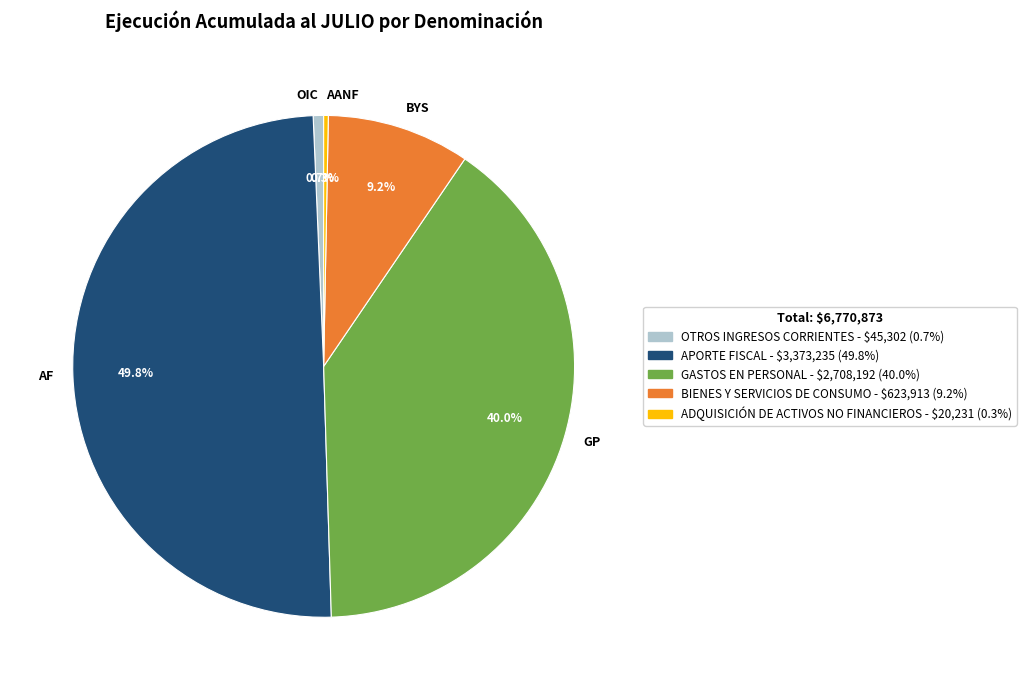

Is GP the majority of the pie?

No